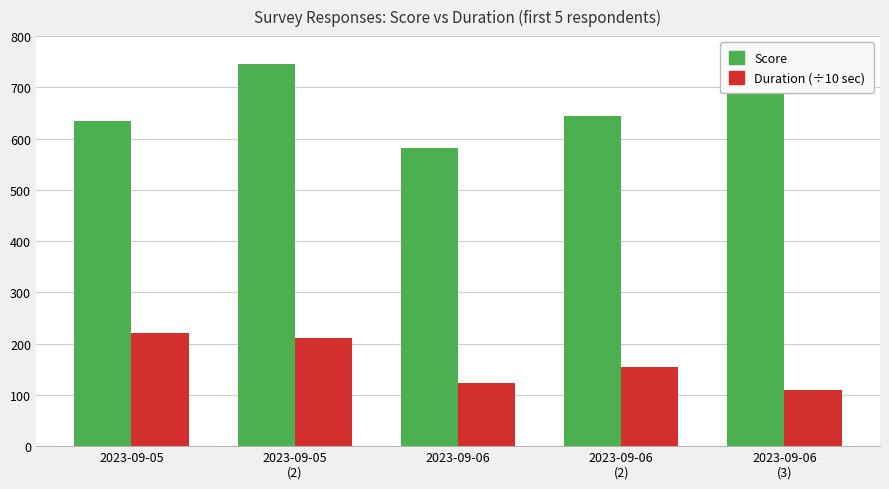

At which category is the sum across all series the highest?

2023-09-05
(2)